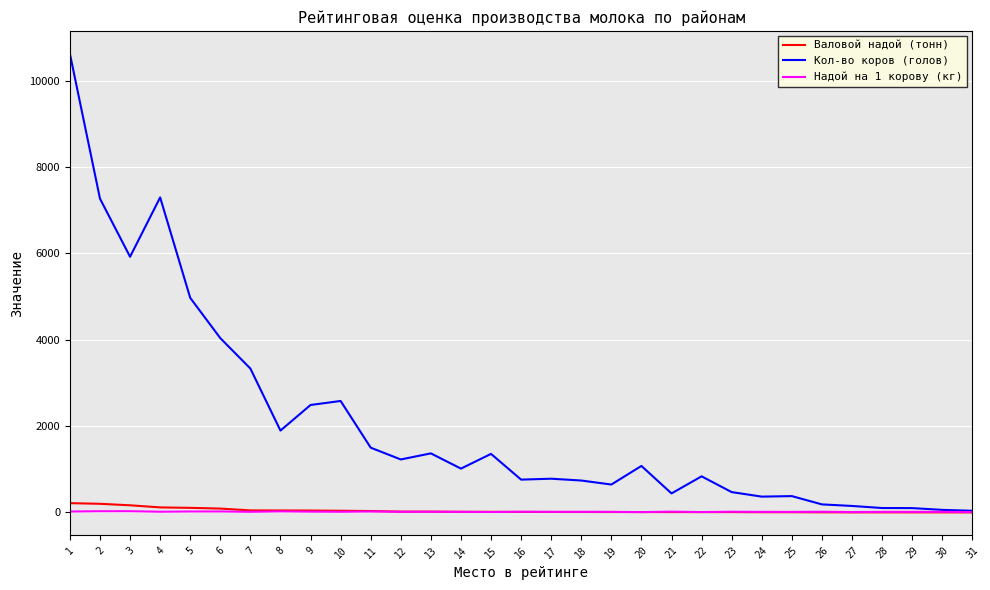

Which series has the largest total across all categories?

Кол-во коров (голов)